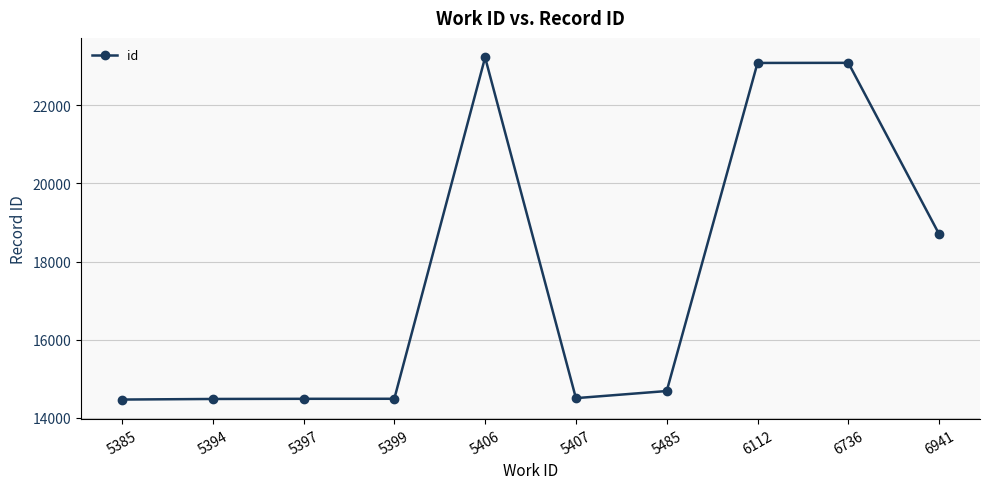

What is the value of the 9th point from the left?

23084